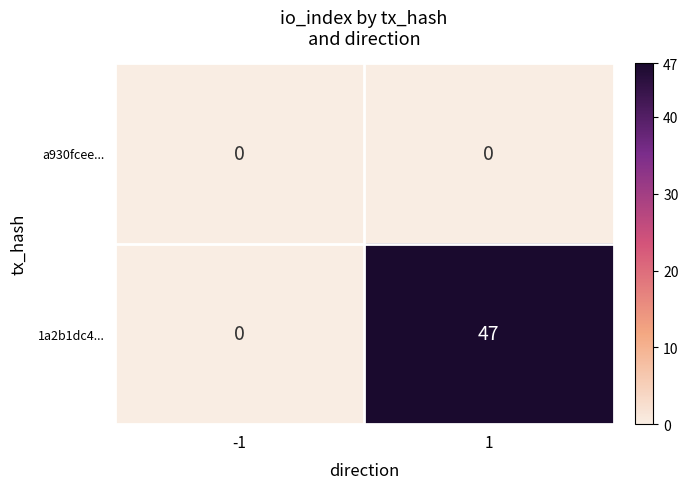

Rank the series by their maximum value, from highest to lowest.

1a2b1dc4..., a930fcee...